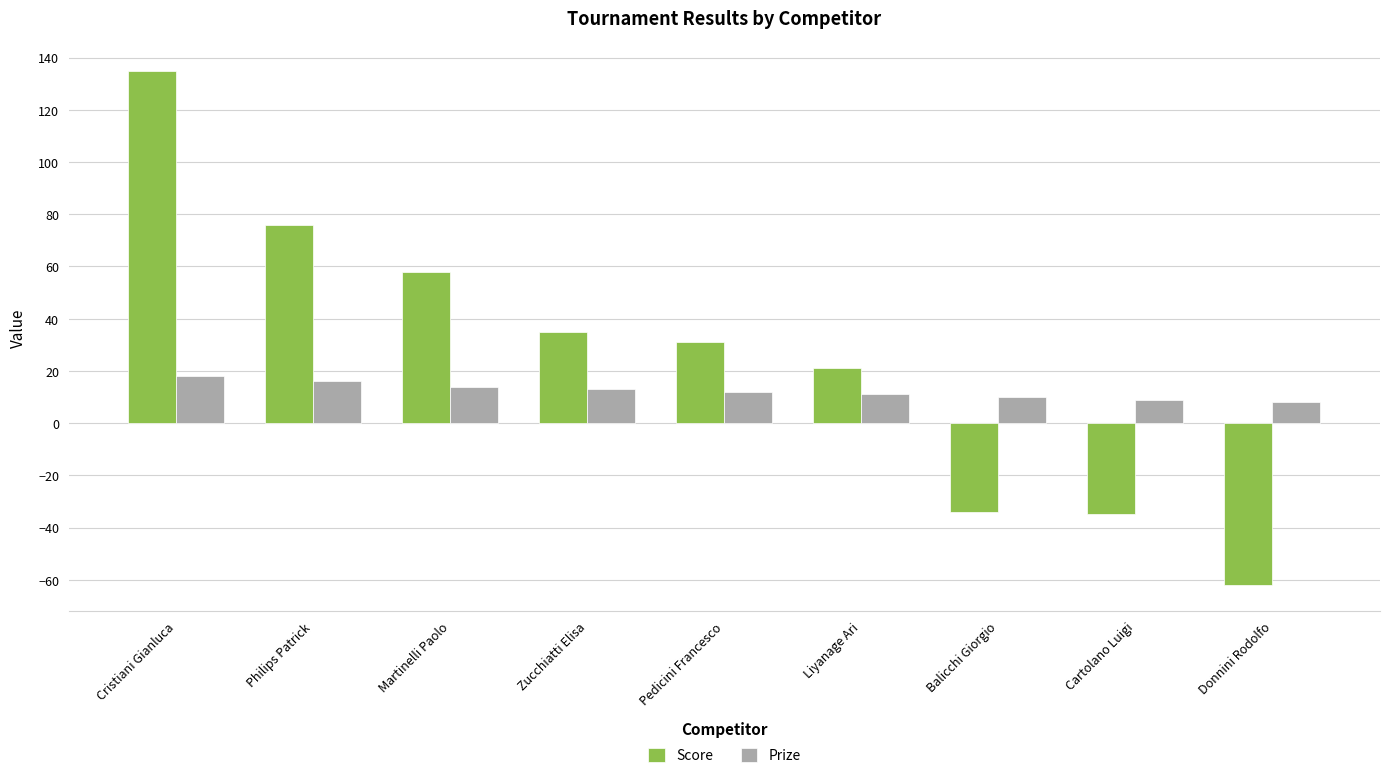

What is the label of the 3rd bar from the left?

Martinelli Paolo